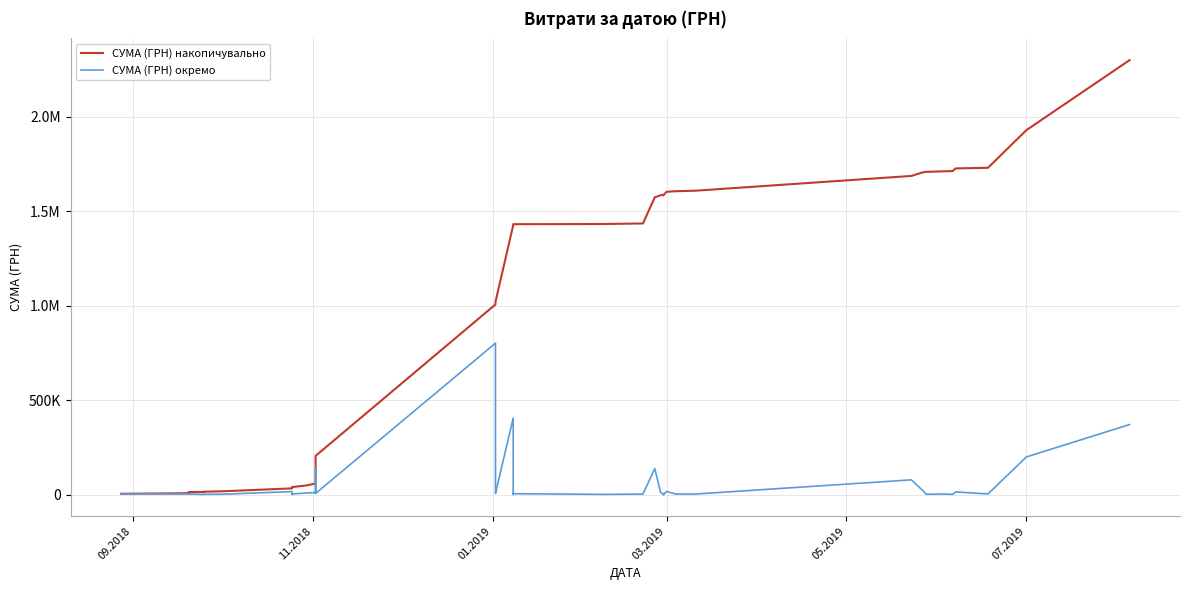

Rank the series by their maximum value, from highest to lowest.

СУМА (ГРН) накопичувально, СУМА (ГРН) окремо